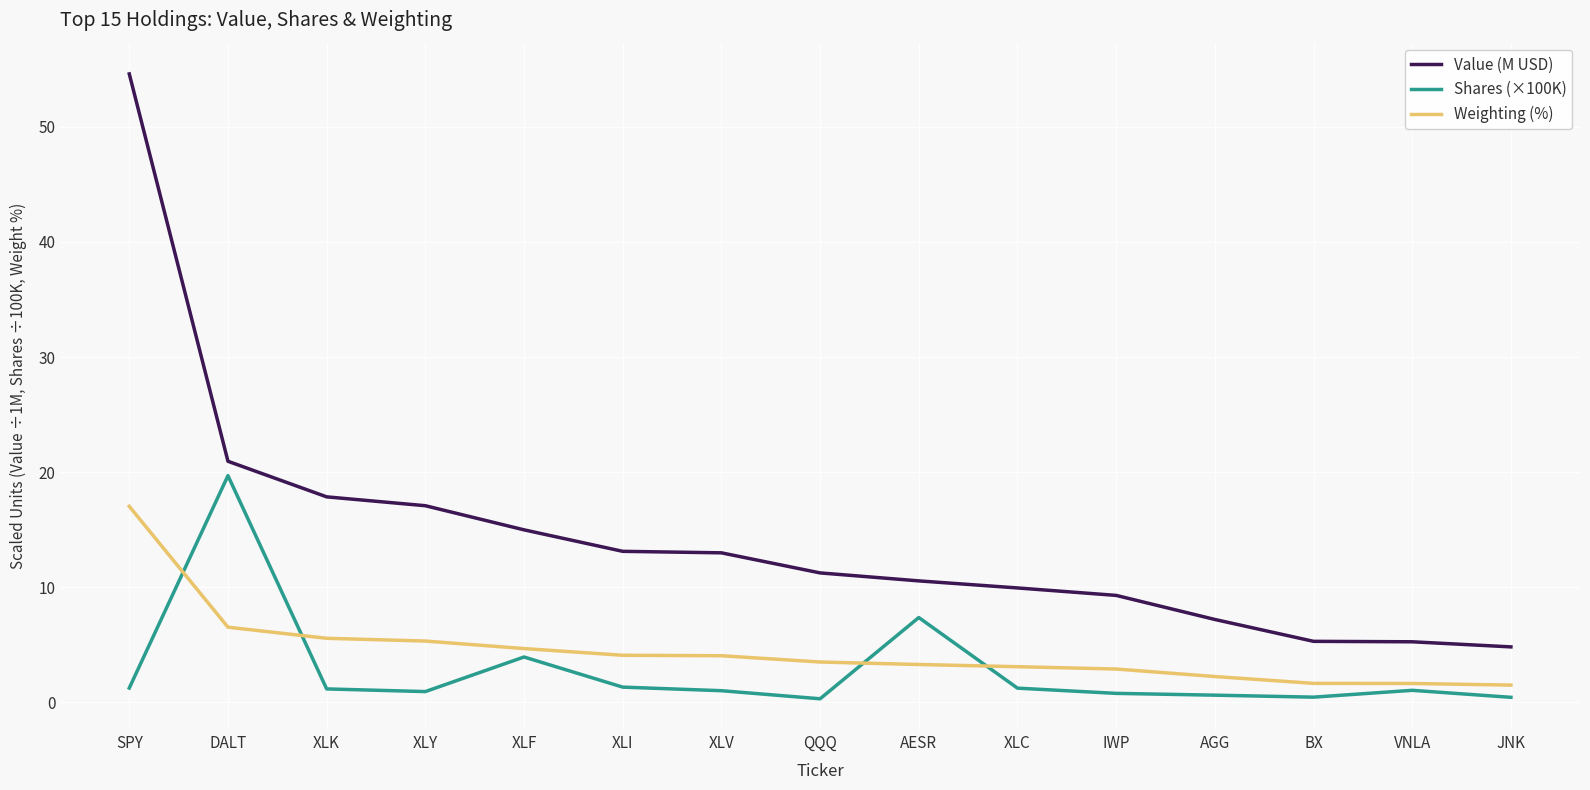

List the series in order of their peak value, lowest first.

Weighting (%), Shares (×100K), Value (M USD)